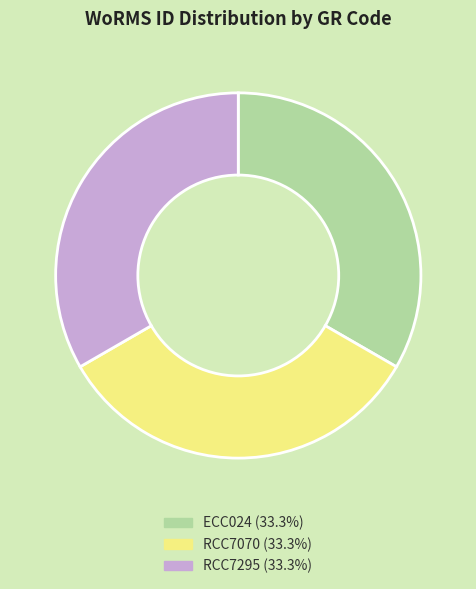

What is the ratio of the value at RCC7295 to the value at ECC024?

1.0